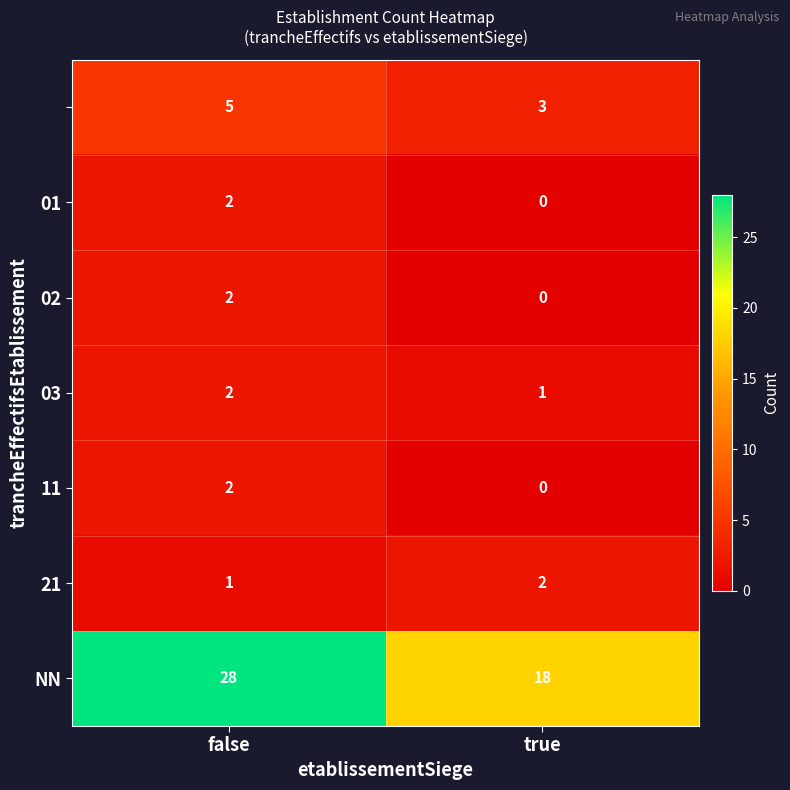

What is the spread (max minus min) of values at true?

18